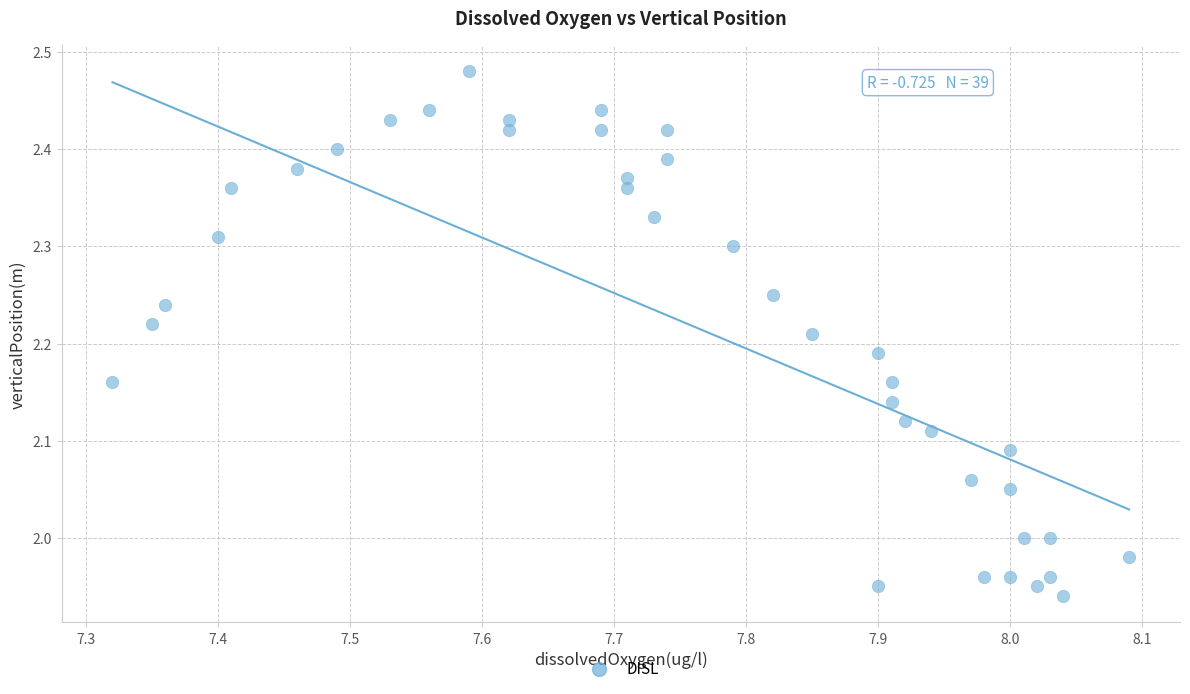

What is the range of Y values (max minus min)?

0.5